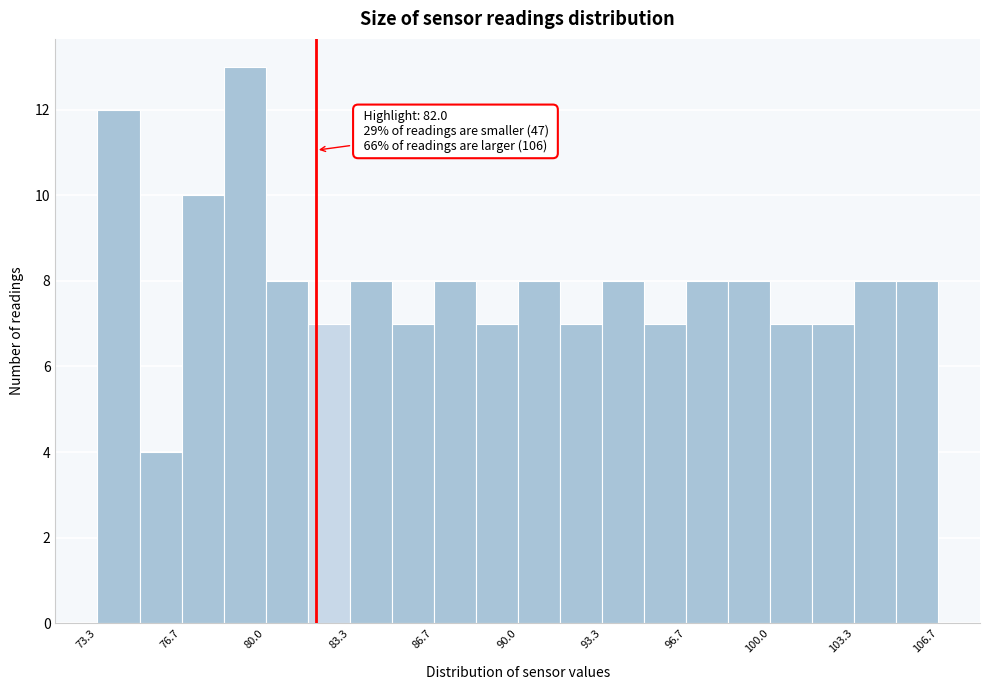

Around what value on the x-axis is the tallest bar? Give the approximate position of its centre, as read against the axis.

79.0